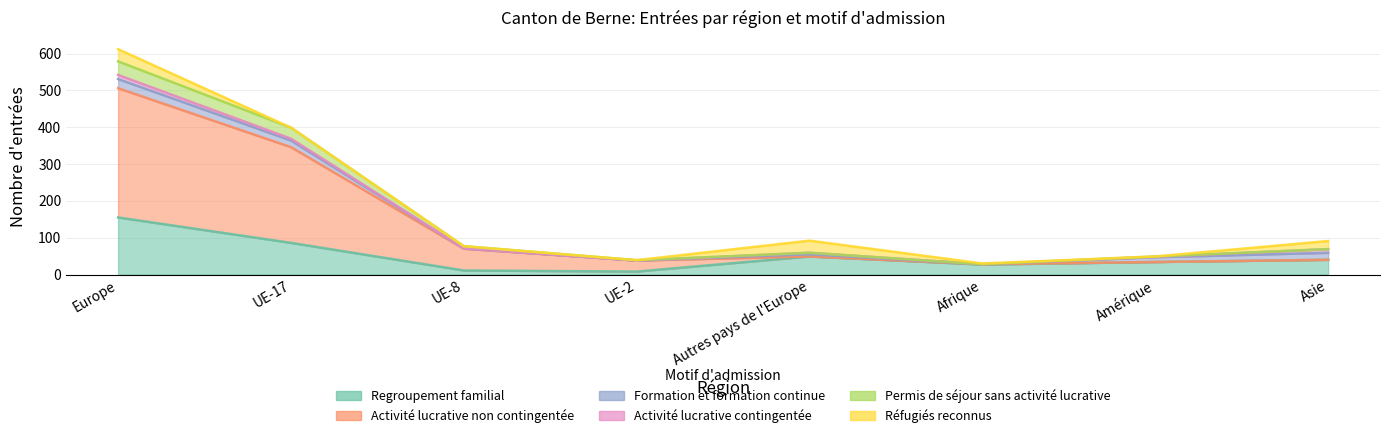

What position from the left is Afrique?

6